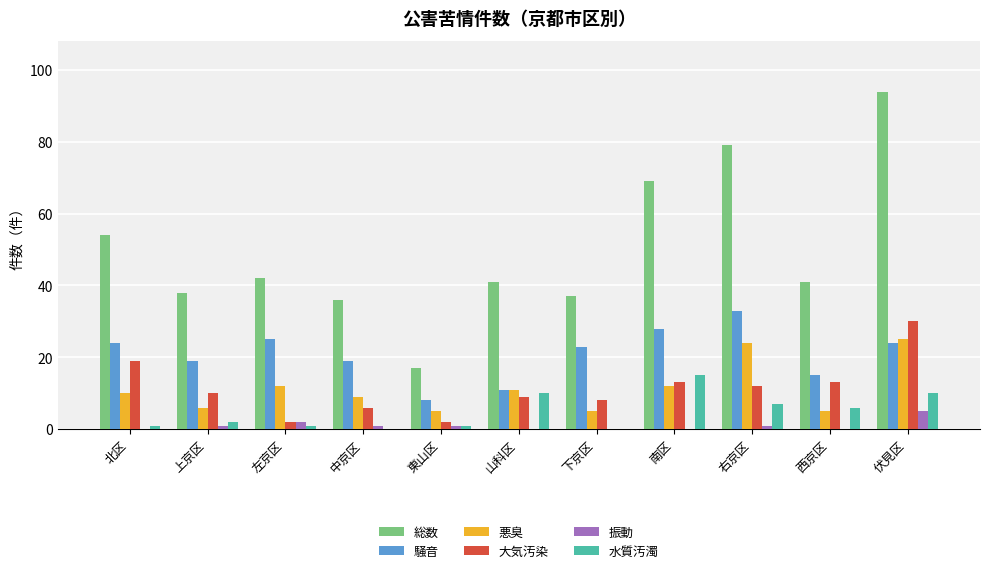

What is the maximum value for 大気汚染?

30